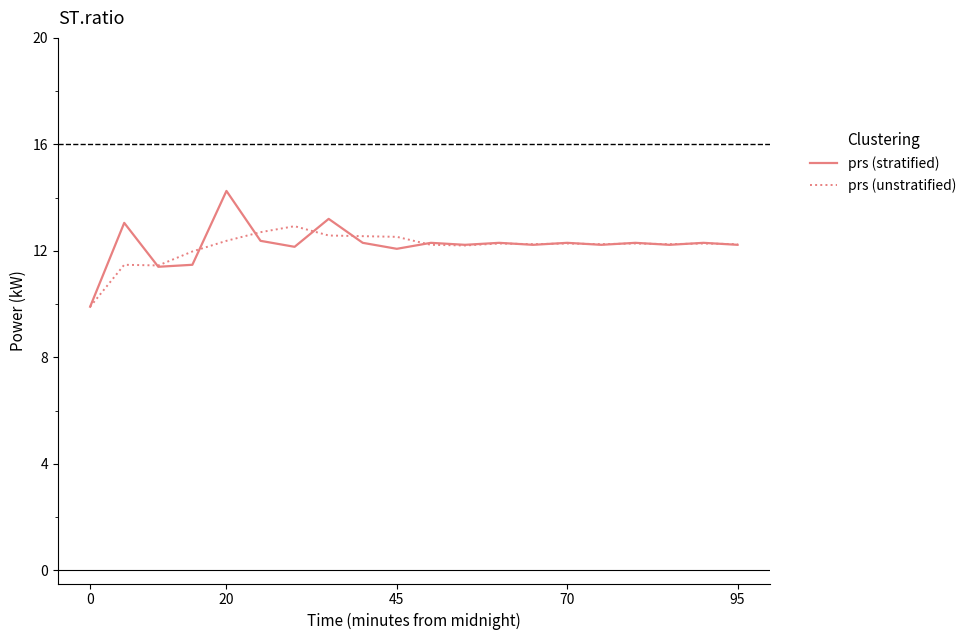

Which series has the largest range (max minus min)?

prs (stratified)